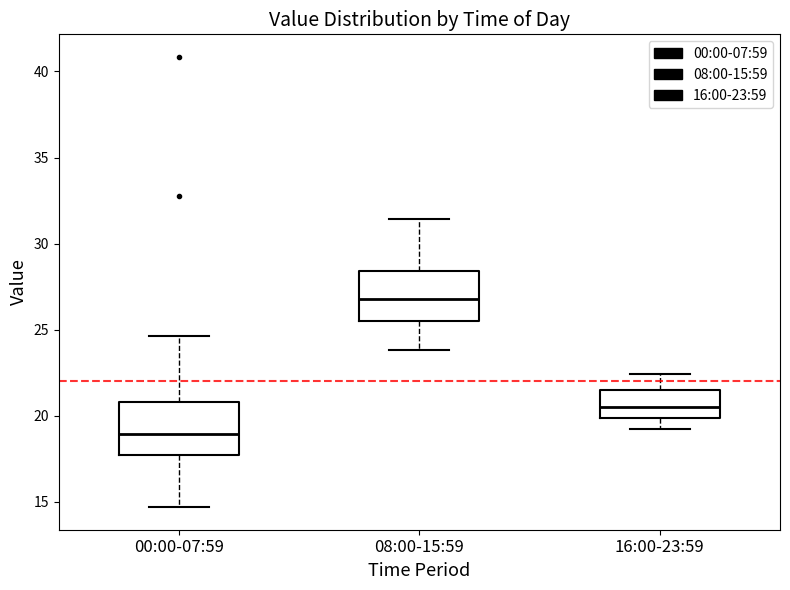

Which box's median line is the lowest?

00:00-07:59